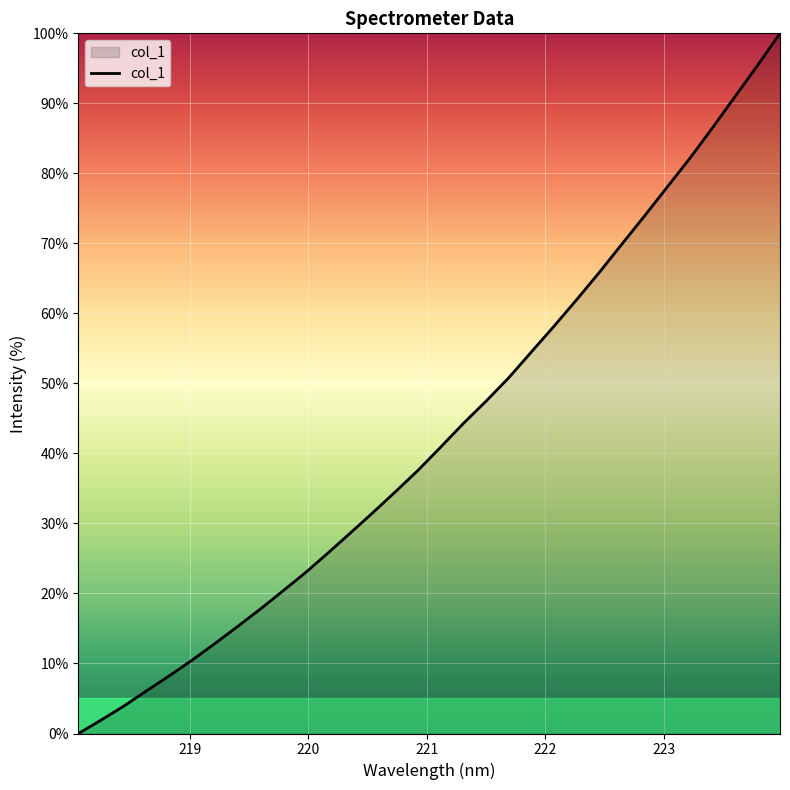

What is the greatest value displayed?

100.0